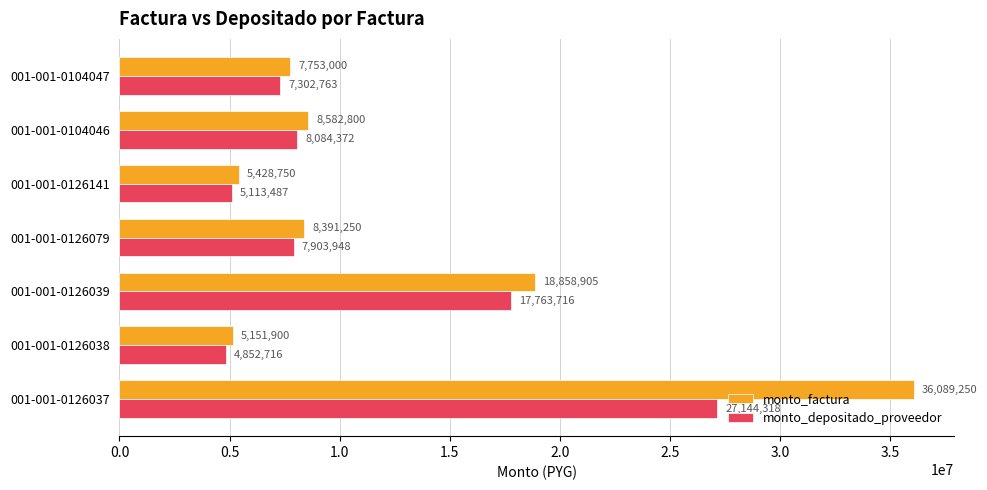

Between 001-001-0126079 and 001-001-0126141, which series saw the biggest shift?

monto_factura